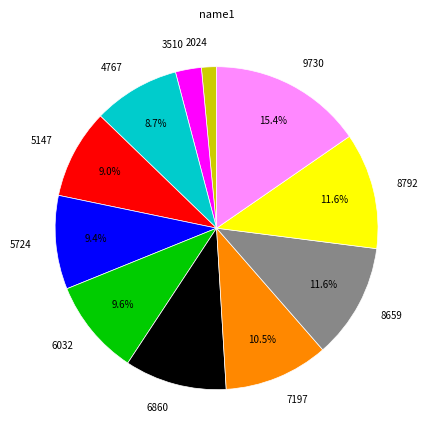

True or false: 2024 accounts for 2% of the total.

True